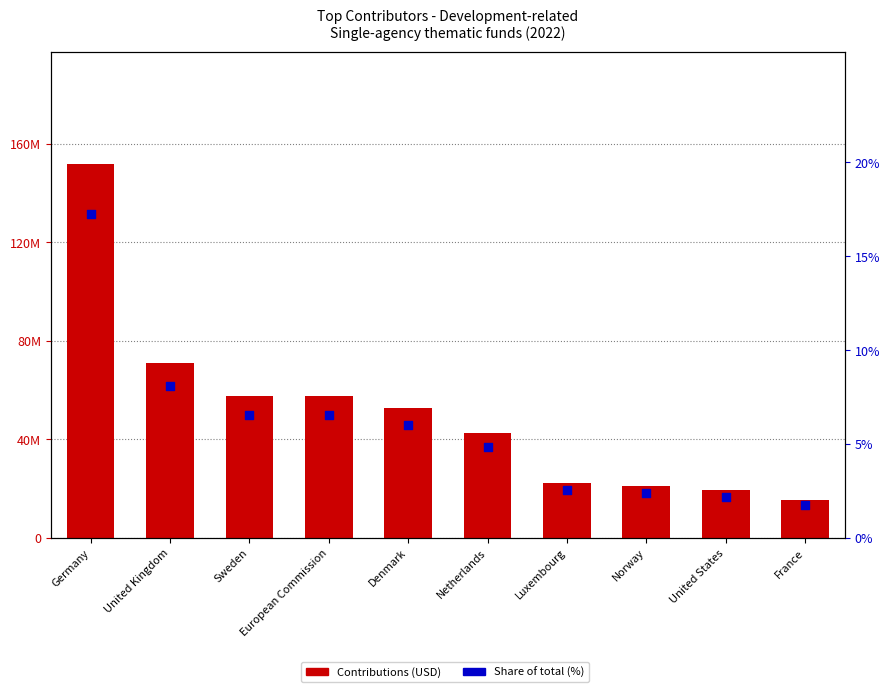

At how many categories does at least one series exceed 16518750?

9